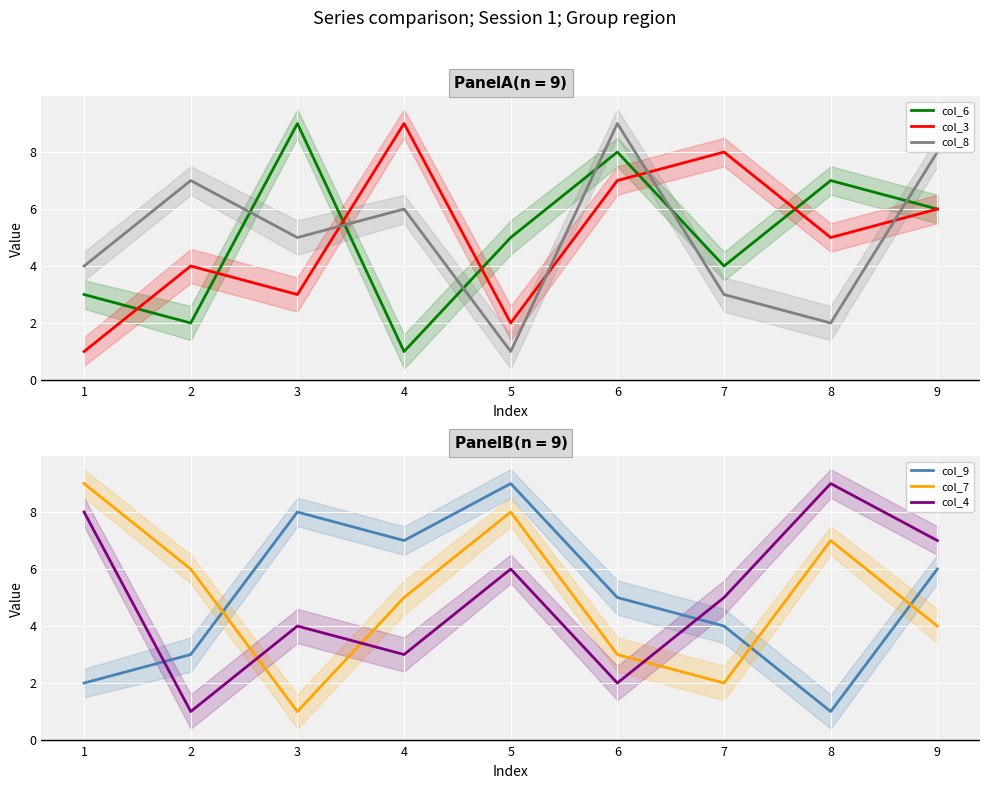

At how many categories does at least one series exceed 4?

9